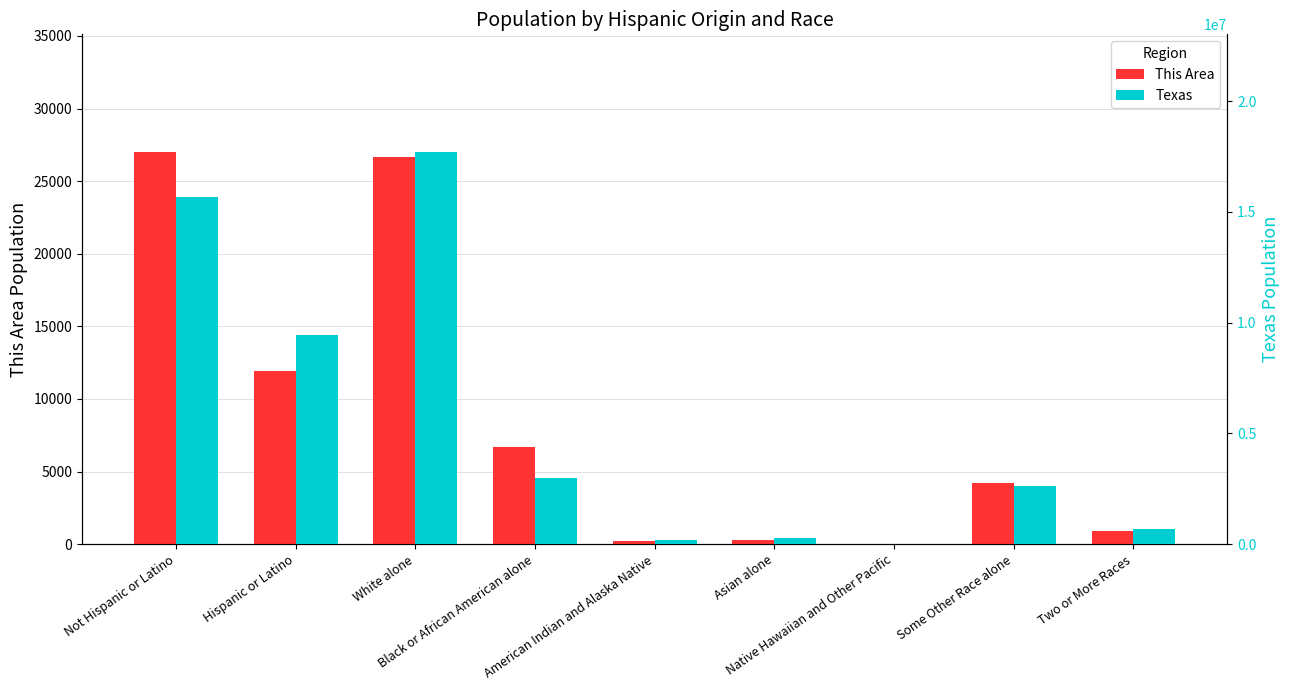

How many values in the This Area series are below 4215?

4